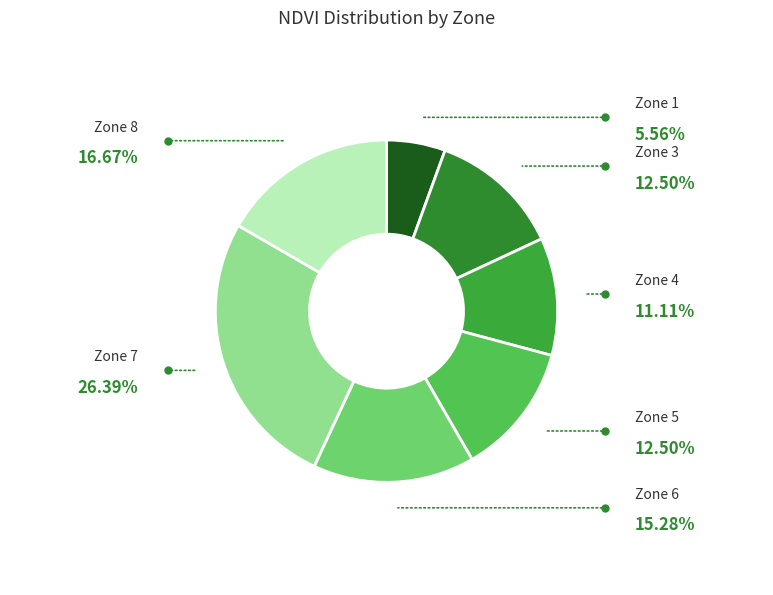

Does any single category account for the majority?

No